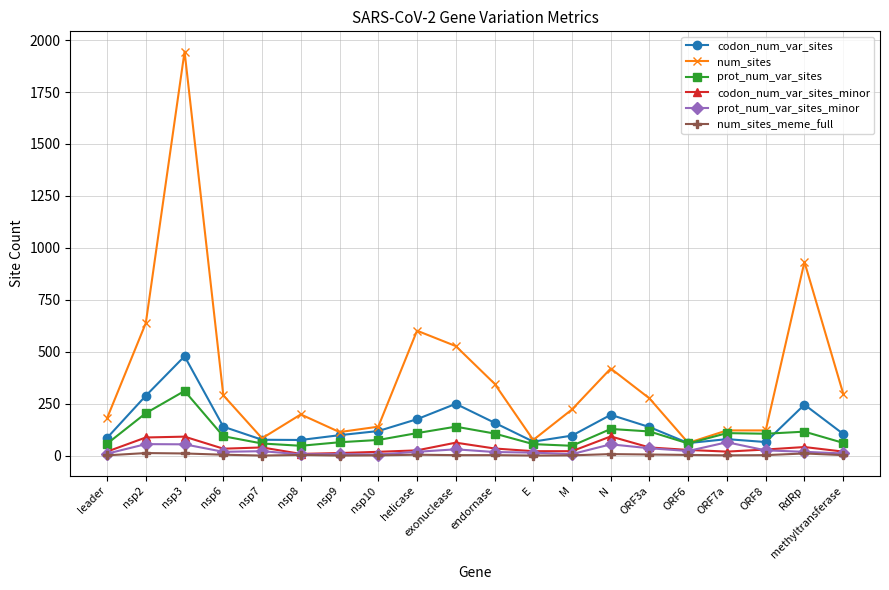

True or false: num_sites_meme_full and codon_num_var_sites intersect in this chart.

False